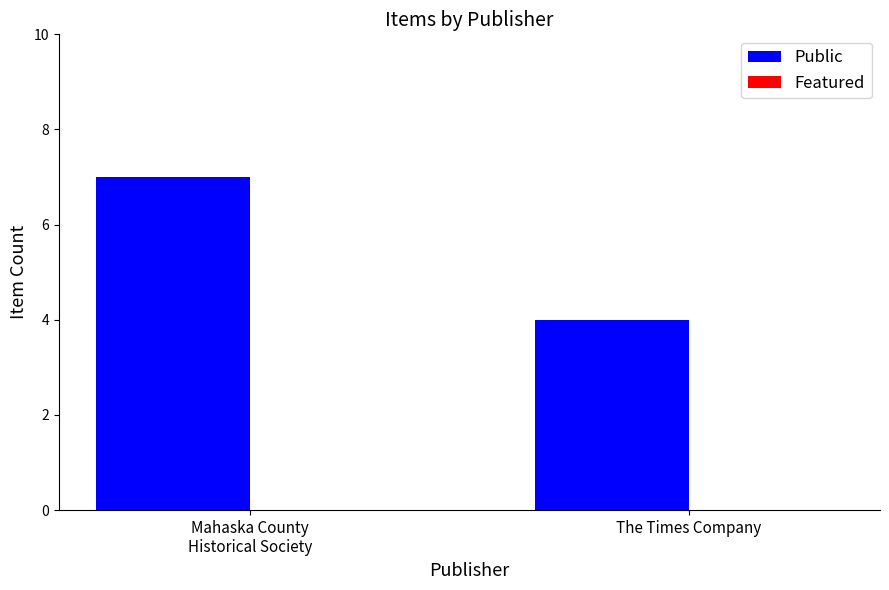

What is the smallest value displayed?

4